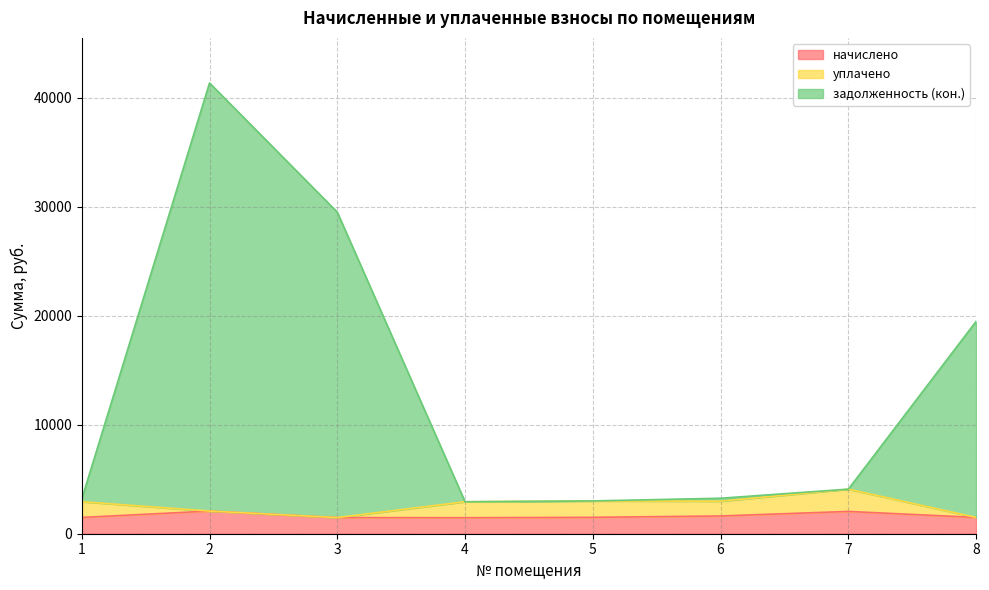

Does the chart have visible grid lines?

Yes